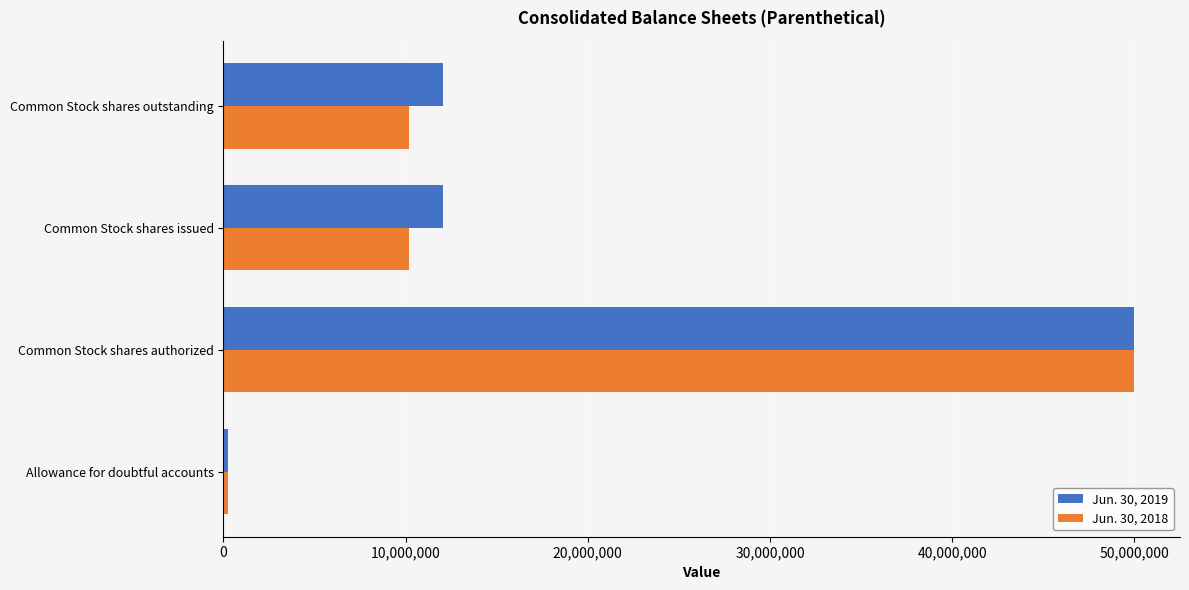

How many series are shown in this chart?

2